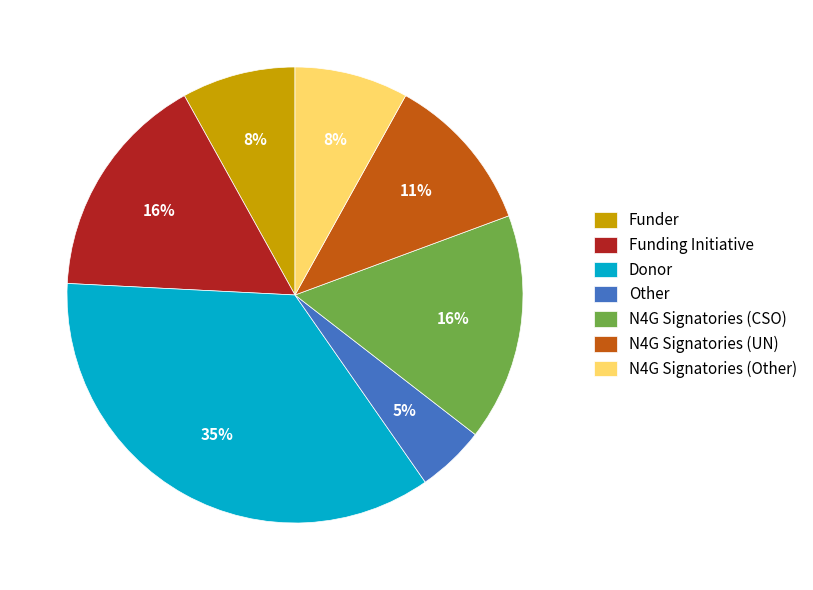

Which slice is the smallest?

Other